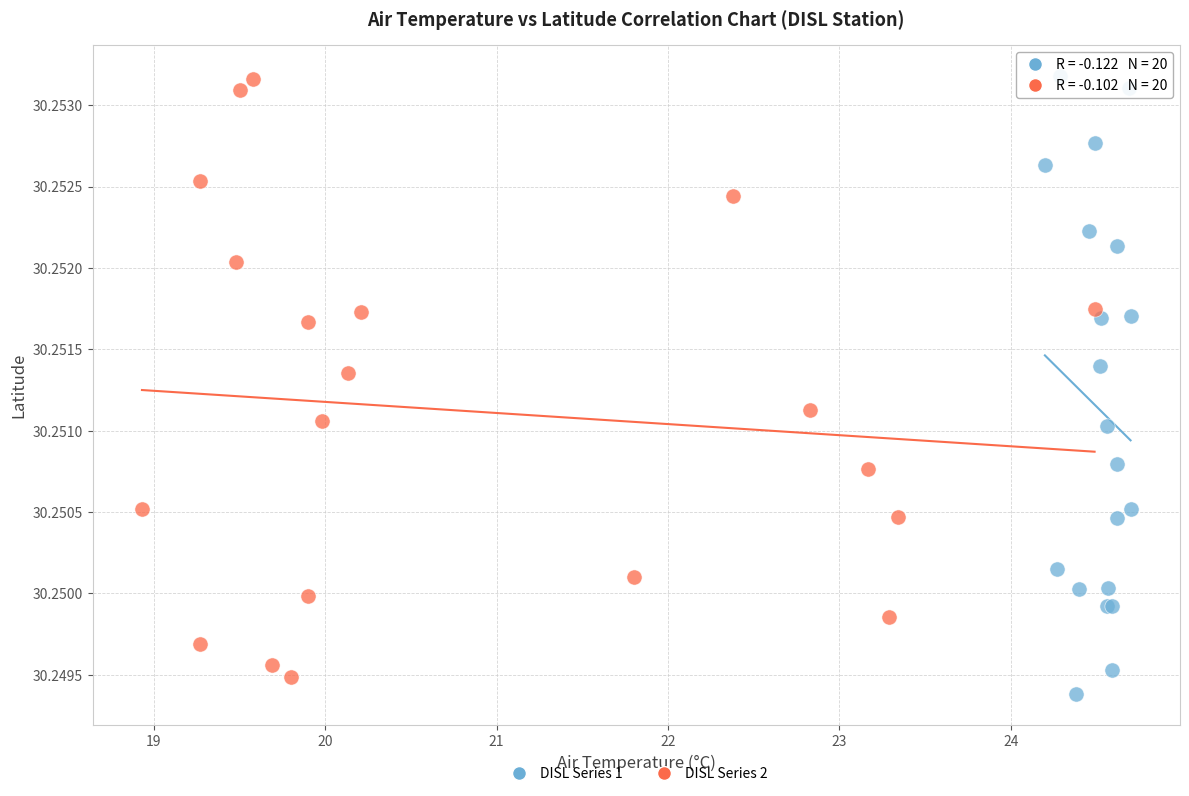

What are all the series names shown in the legend?

DISL Series 1, DISL Series 2